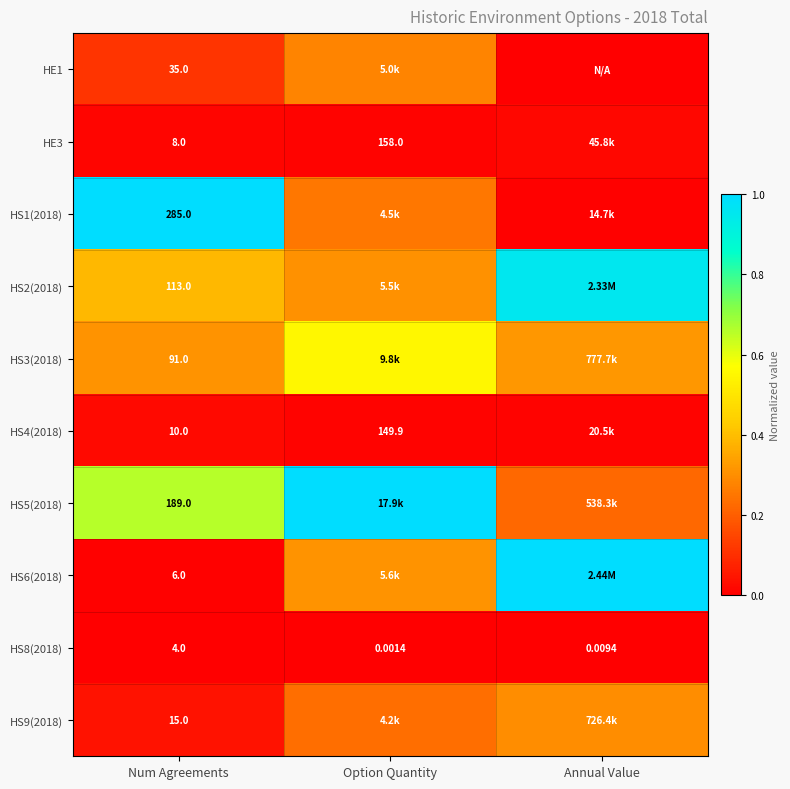

How many values in the HE1 series exceed 0?

2